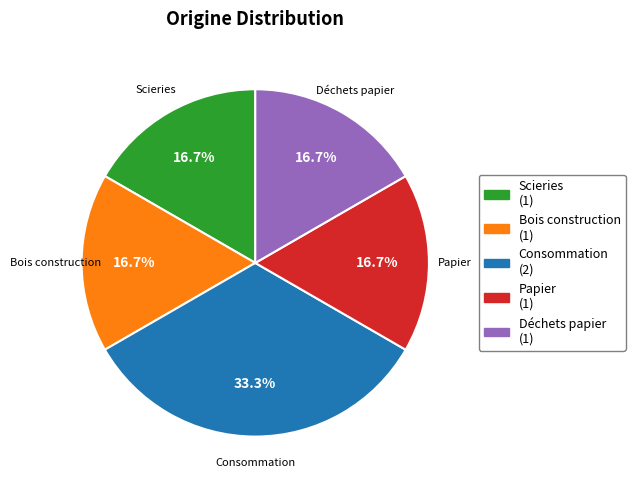

Does any single category account for the majority?

No